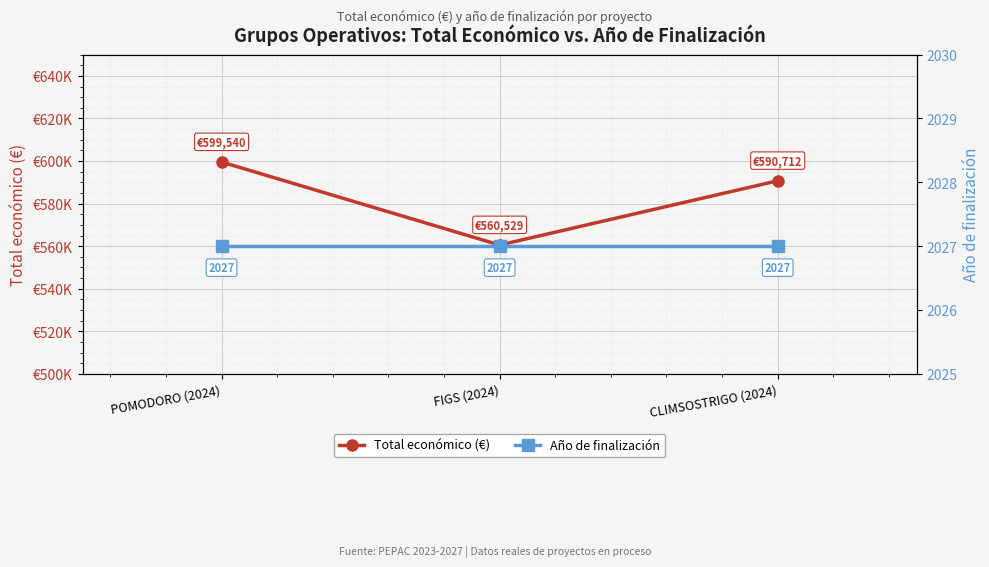

What is the value of the Total económico (€) point at the 2nd from the left?

560529